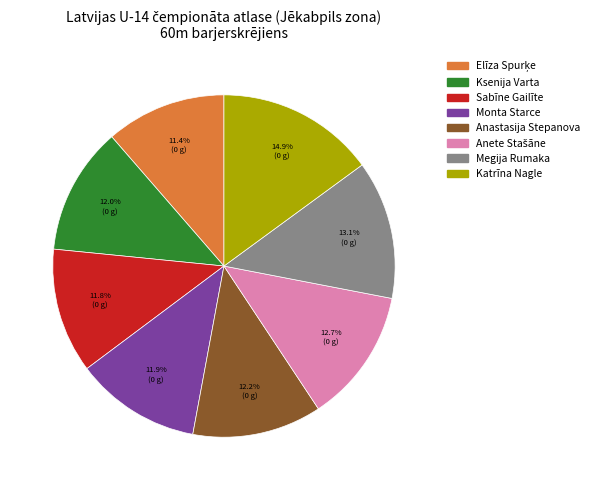

Does Anastasija Stepanova account for over 50% of the chart?

No